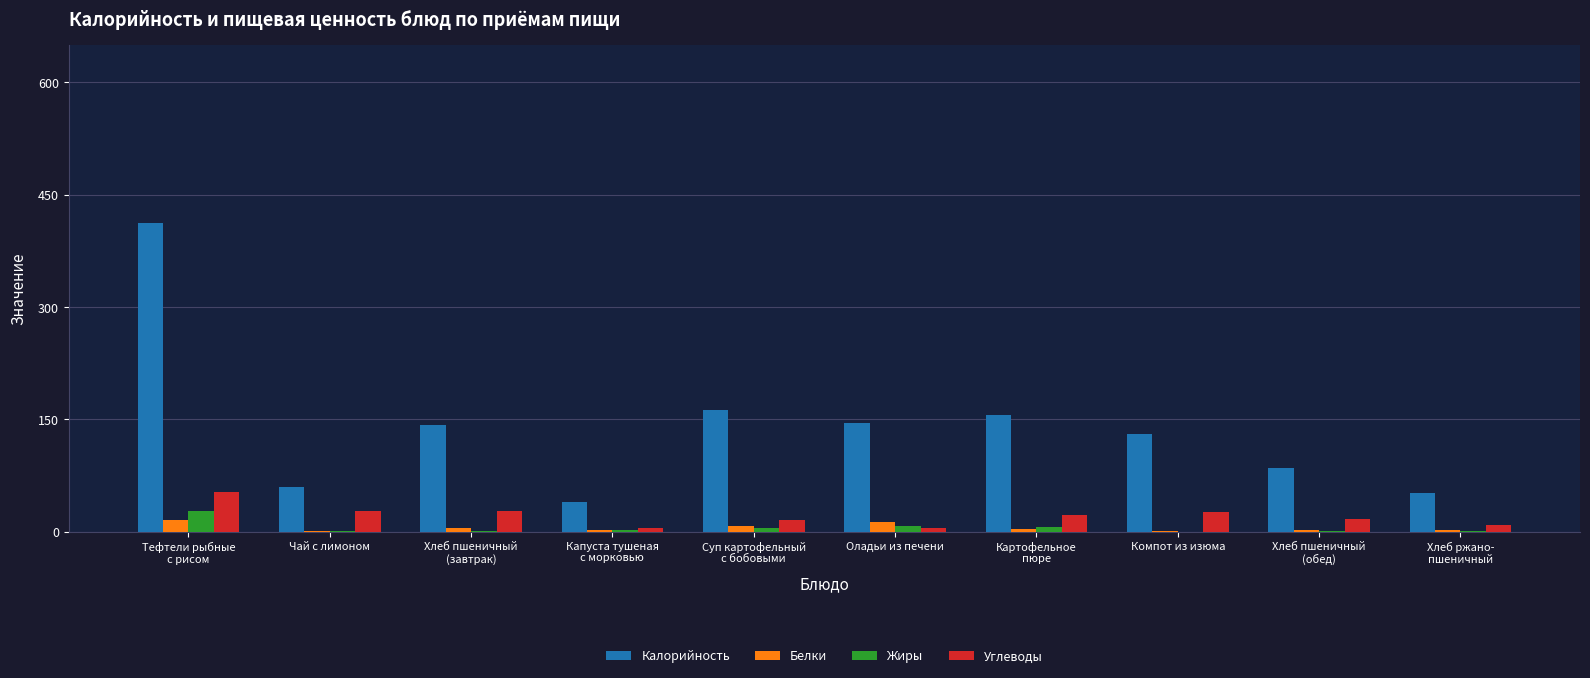

Which series changed the most between Чай с лимоном and Компот из изюма?

Калорийность